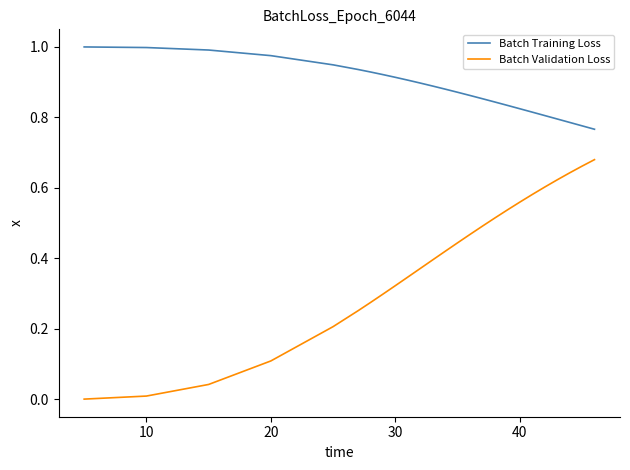

Which series has the largest total across all categories?

Batch Training Loss